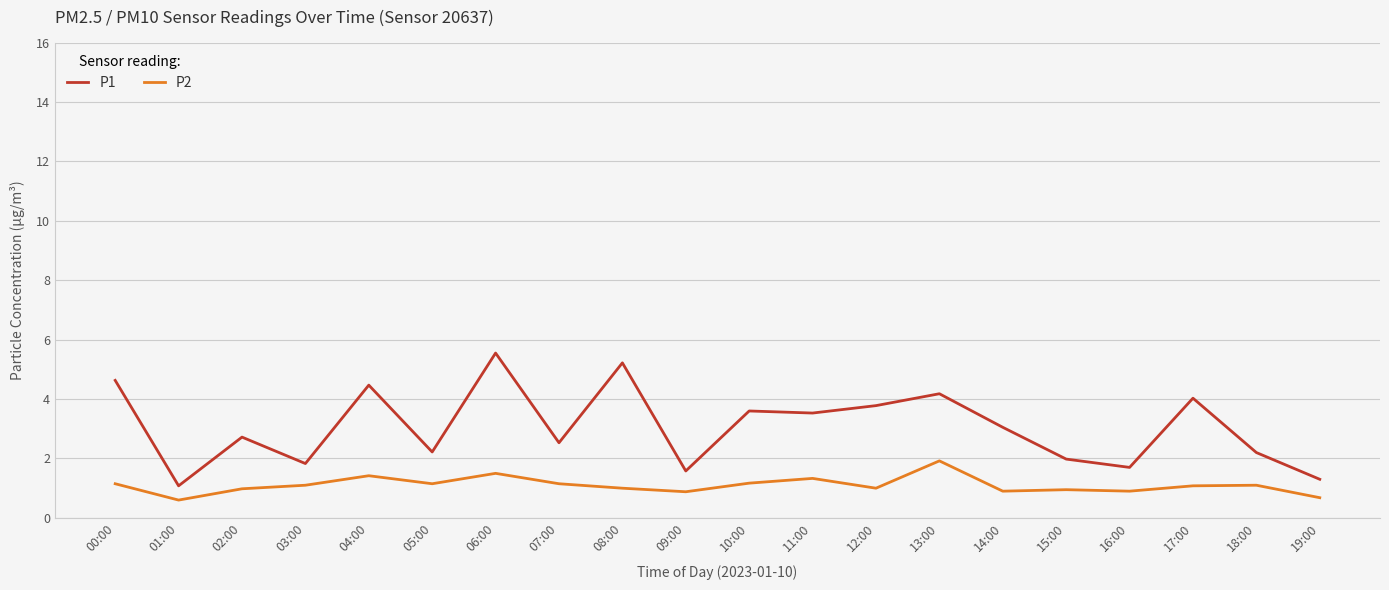

Which category has the highest value across all series?

06:00